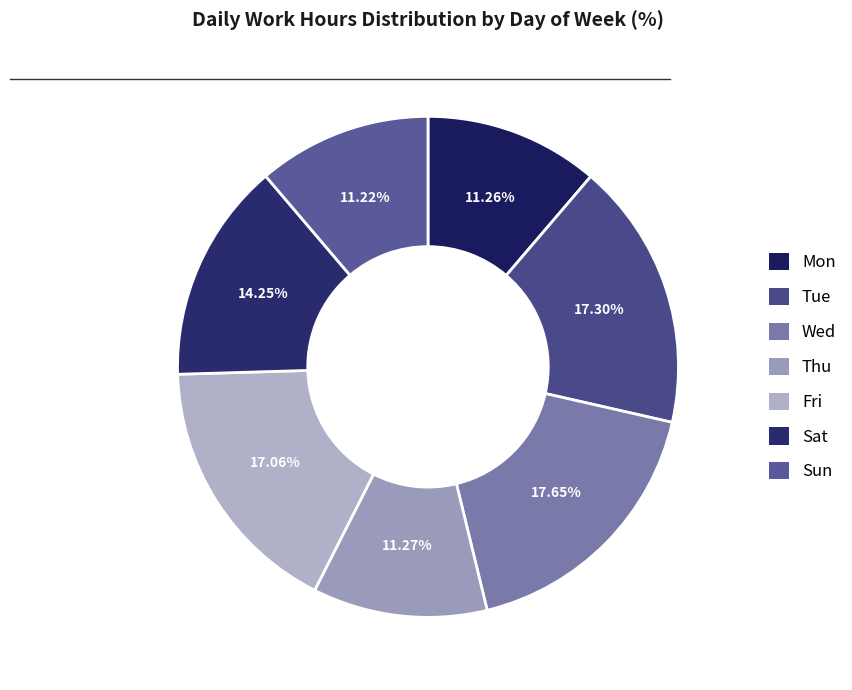

To the nearest percent, what percentage of the pie is Wed?

18%